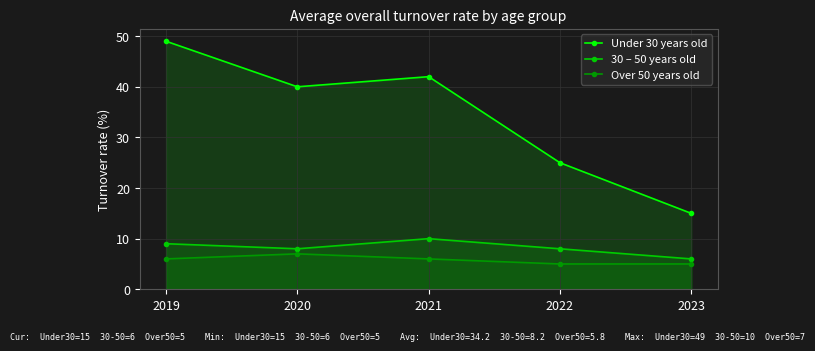

What is the difference between the highest and lowest values at 2020?

33